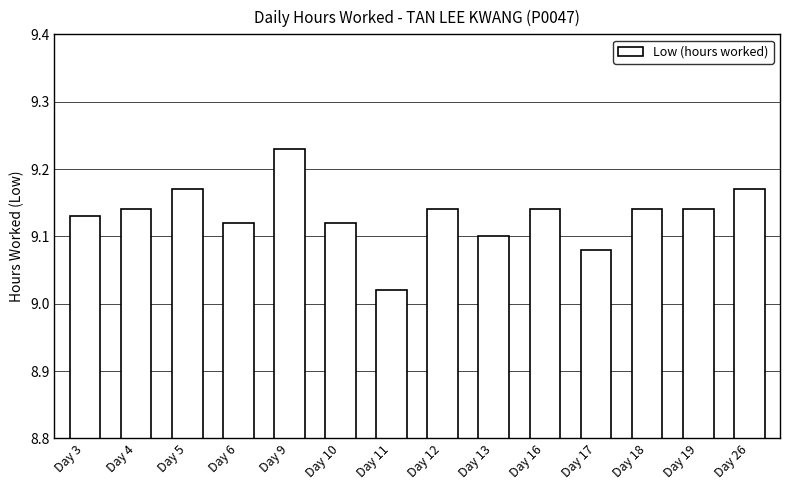

At which label is the value closest to 9?

Day 11